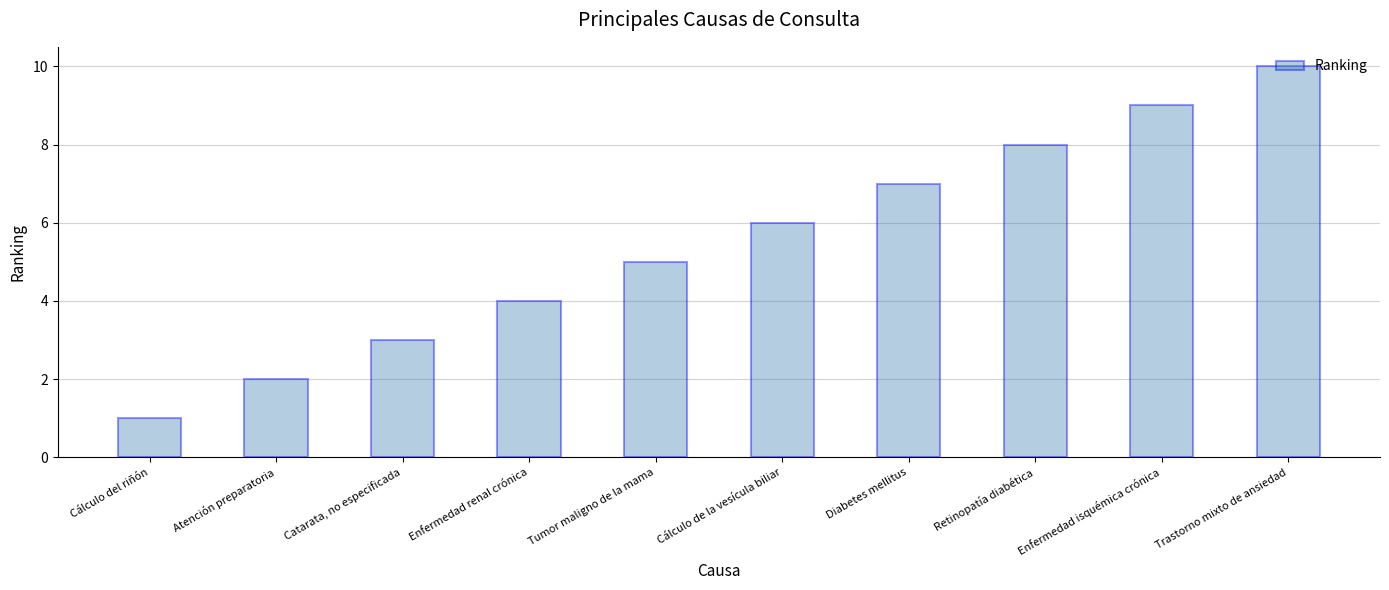

Which has a higher value, Enfermedad renal crónica or Tumor maligno de la mama?

Tumor maligno de la mama